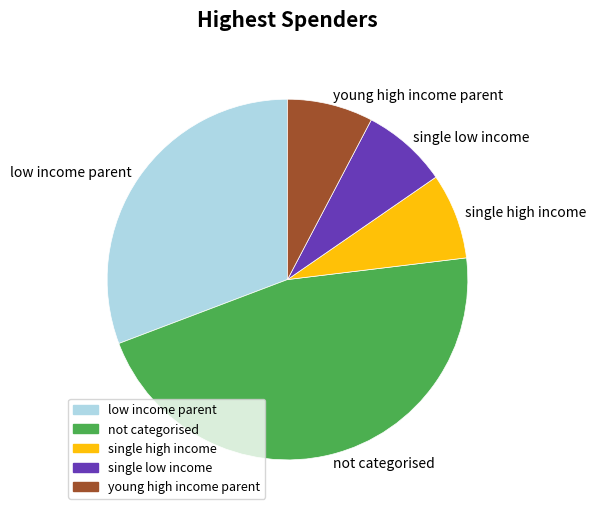

Which slice is the largest?

not categorised